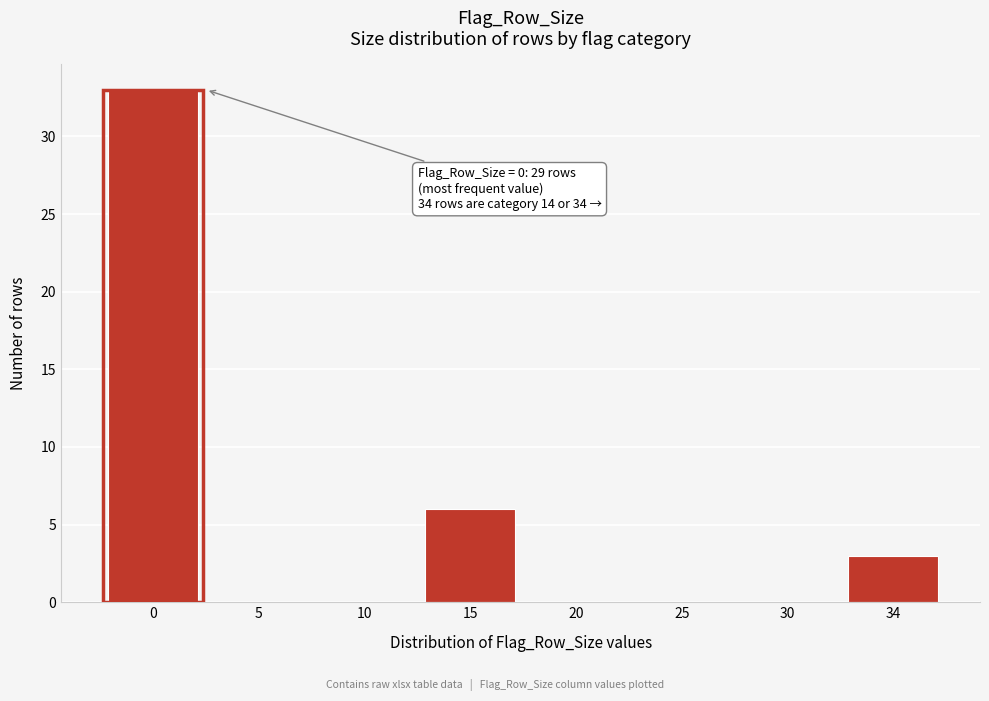

Reading right to left, extract all data points from this chart.

34=3	30=0	25=0	20=0	15=6	10=0	5=0	0=33